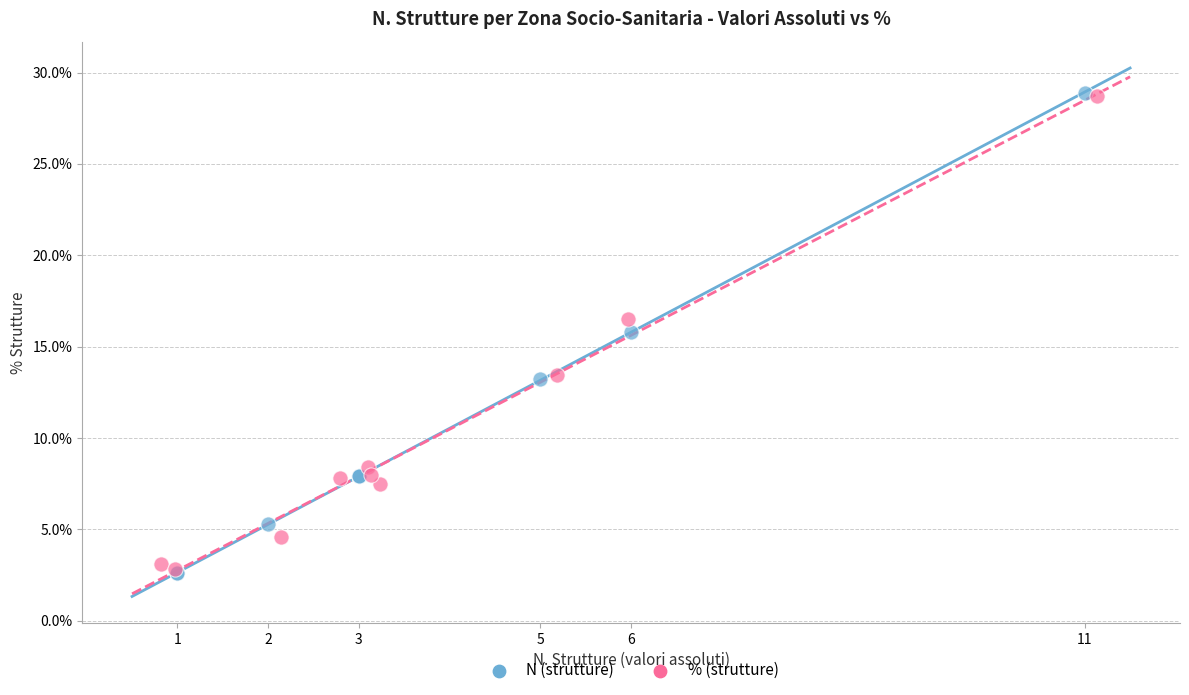

What are all the series names shown in the legend?

N (strutture), % (strutture)